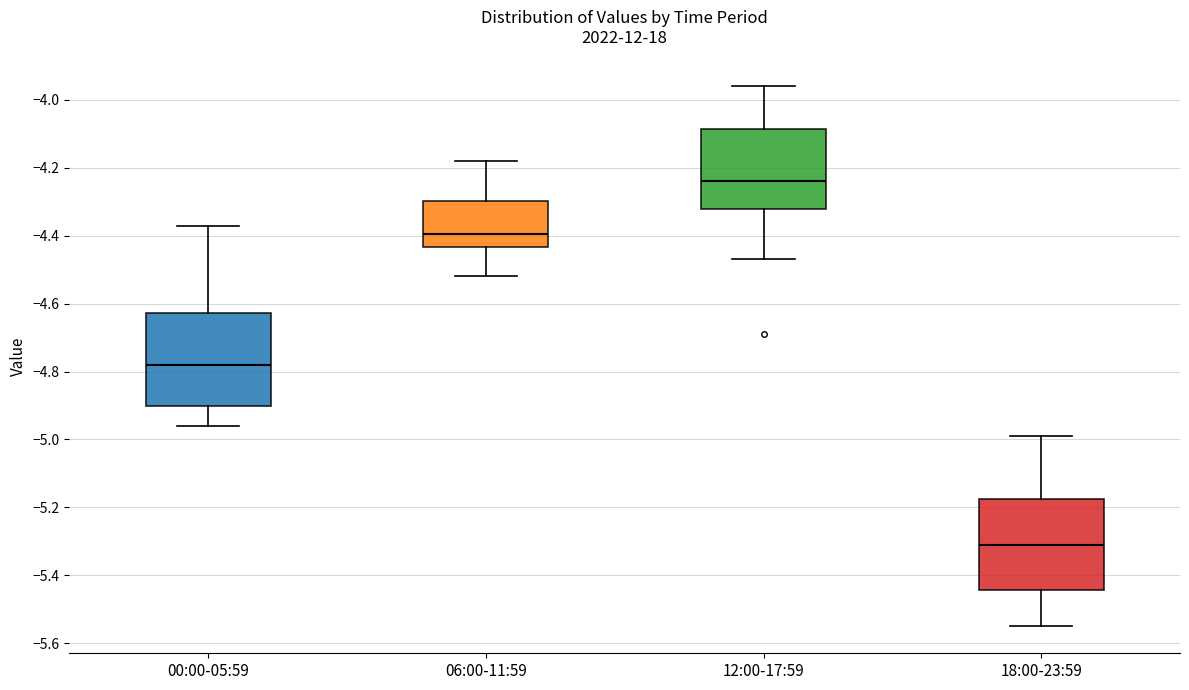

Reading left to right, transcribe this box plot: for each box, give where its median line is, the range the box spans, and where its two whiskers end, as read against the y-axis. The values are not printed on the chart, so give them approximately, as read against the axis.

00:00-05:59: median -4.78, box -4.90 to -4.62, whiskers -4.96 to -4.36
06:00-11:59: median -4.40, box -4.44 to -4.30, whiskers -4.52 to -4.18
12:00-17:59: median -4.24, box -4.32 to -4.08, whiskers -4.46 to -3.96
18:00-23:59: median -5.30, box -5.44 to -5.18, whiskers -5.54 to -4.98